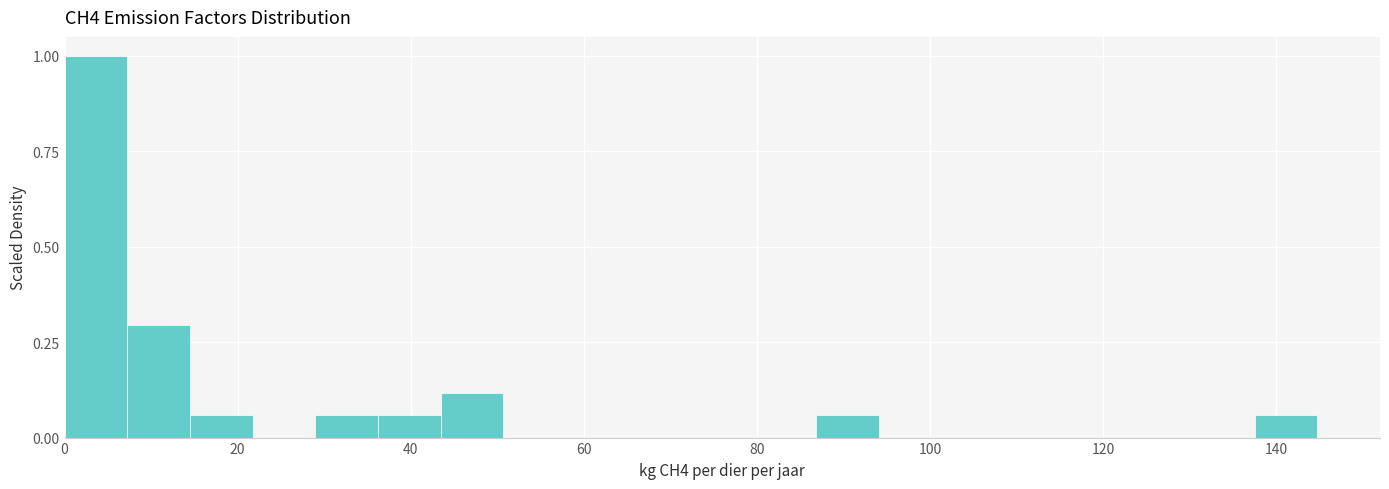

Around what value on the x-axis is the tallest bar? Give the approximate position of its centre, as read against the axis.

4